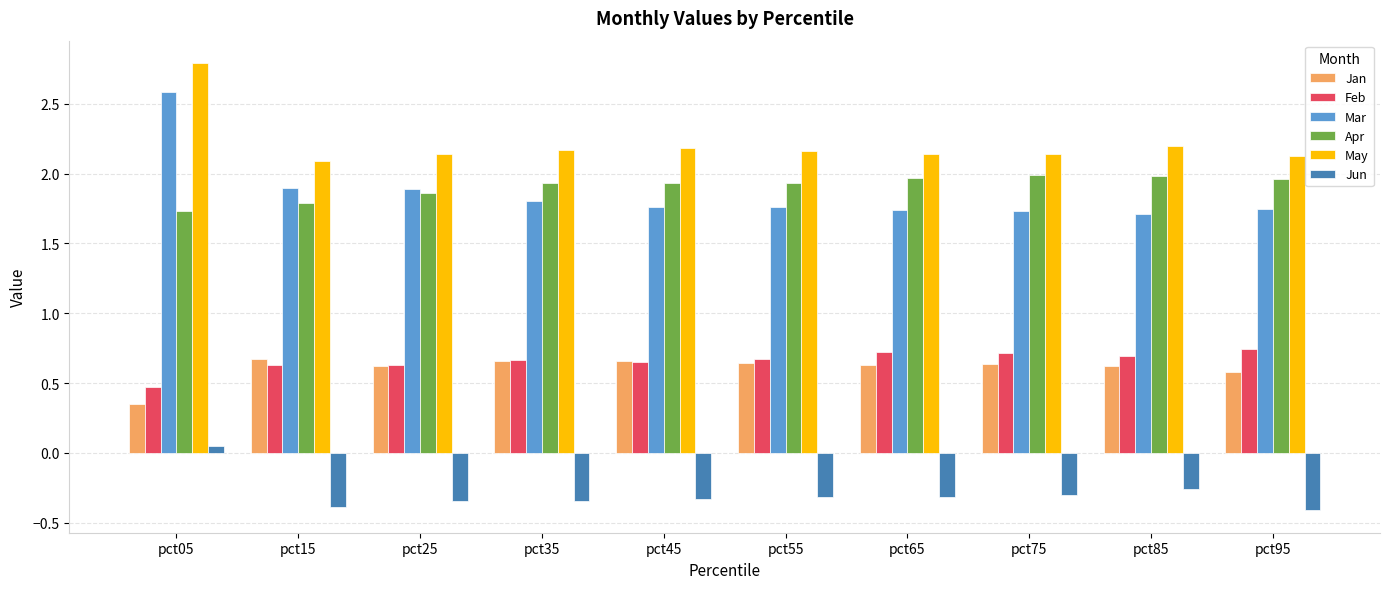

What is the maximum value shown in the chart?

2.8